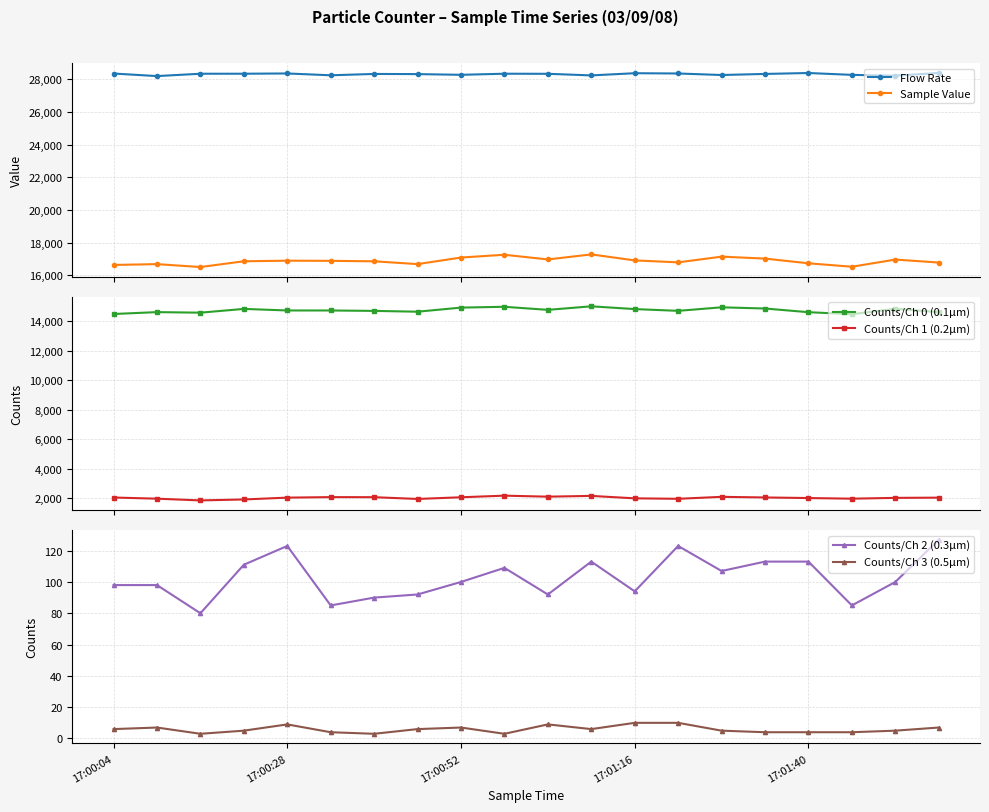

What value does the Counts/Ch 2 (0.3μm) series have at 17:01:40?

113